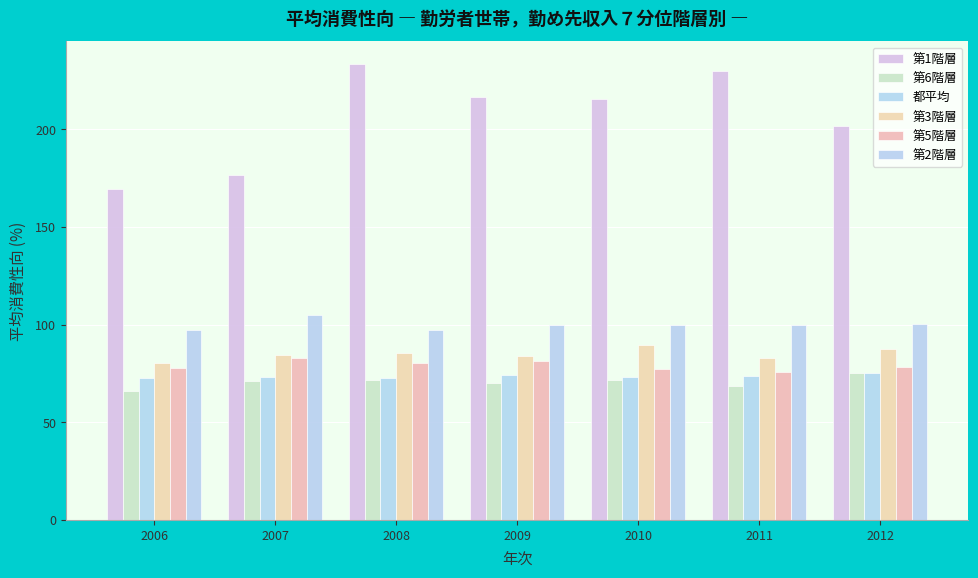

Which series has the widest spread of values?

第1階層